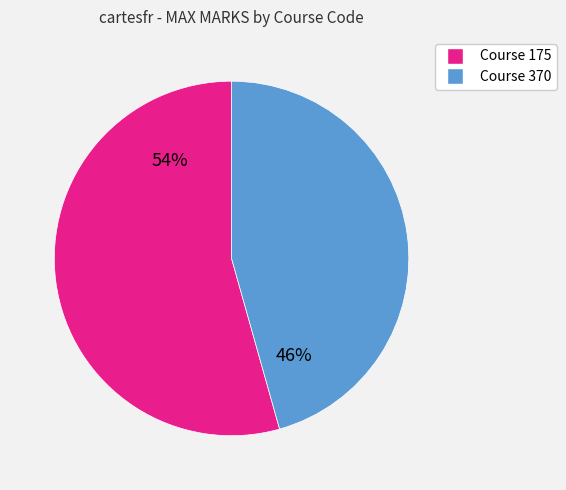

Does any single category account for the majority?

Yes